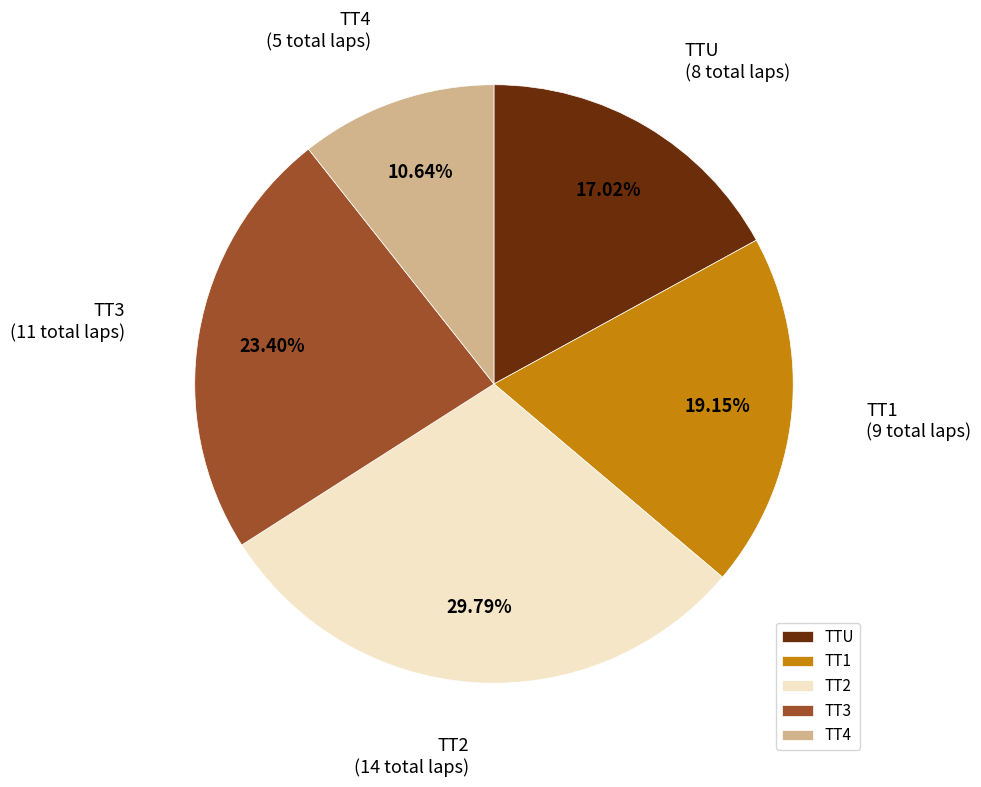

Is TT3 the majority of the pie?

No